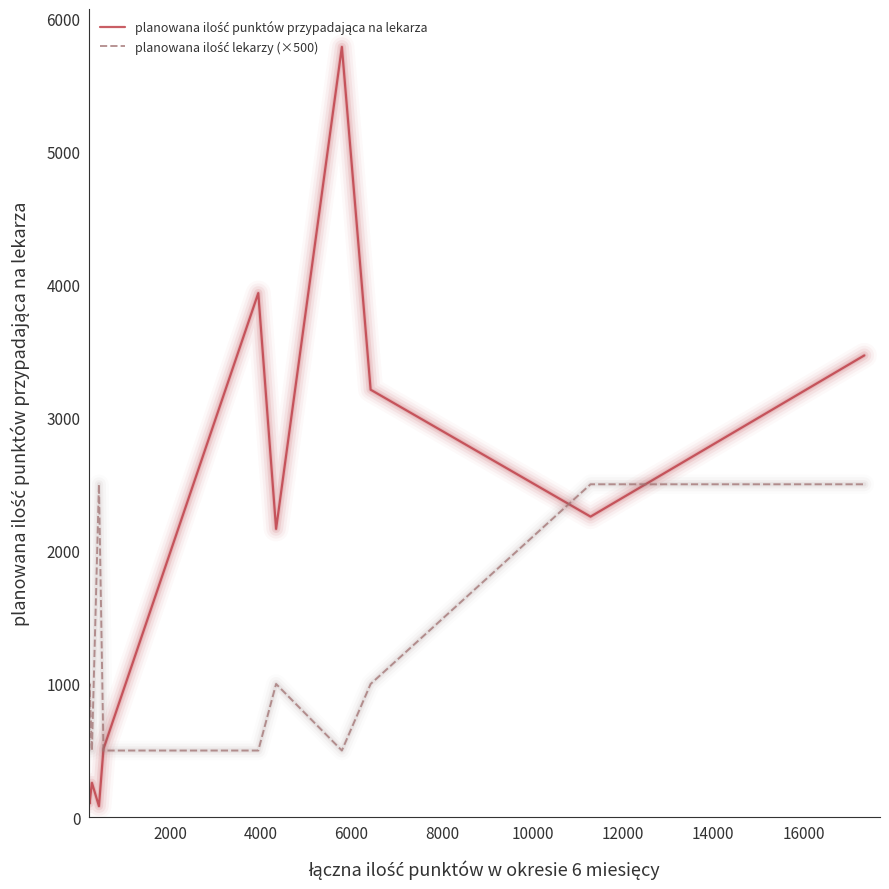

What is the greatest value displayed?

5785.0